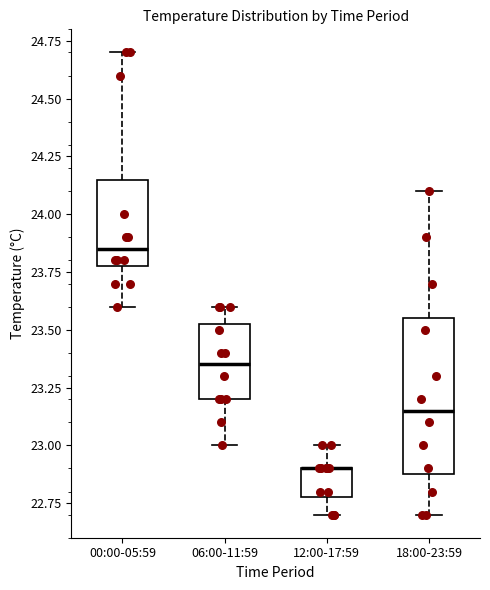

Reading left to right, transcribe this box plot: for each box, give where its median line is, the range the box spans, and where its two whiskers end, as read against the y-axis. The values are not printed on the chart, so give them approximately, as read against the axis.

00:00-05:59: median 23.85, box 23.80 to 24.15, whiskers 23.60 to 24.70
06:00-11:59: median 23.35, box 23.20 to 23.55, whiskers 23.00 to 23.60
12:00-17:59: median 22.90 (drawn on the box's upper edge), box 22.80 to 22.90, whiskers 22.70 to 23.00
18:00-23:59: median 23.15, box 22.90 to 23.55, whiskers 22.70 to 24.10